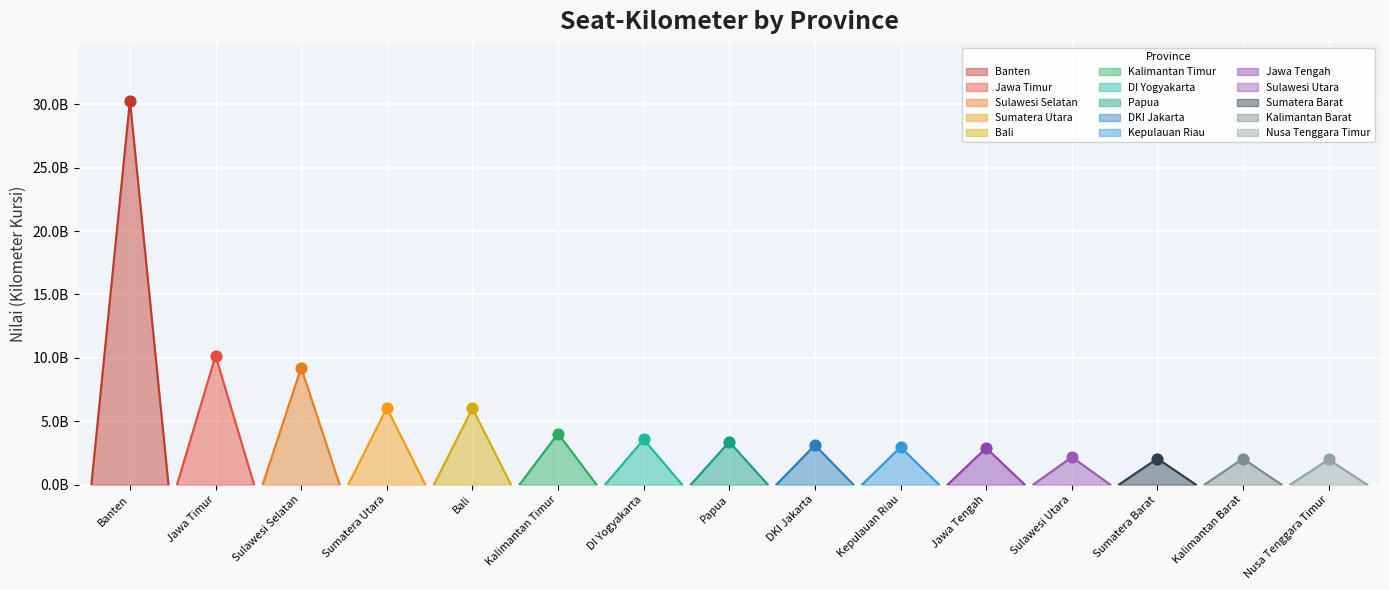

What is the change in value from Sumatera Utara to Kalimantan Barat?

-3999288385